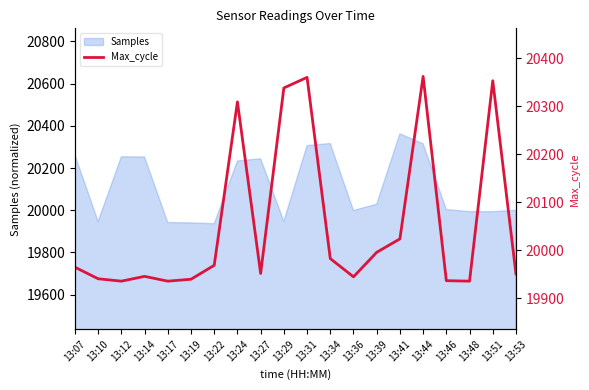

Between 13:41 and 13:12, which is larger?

13:41